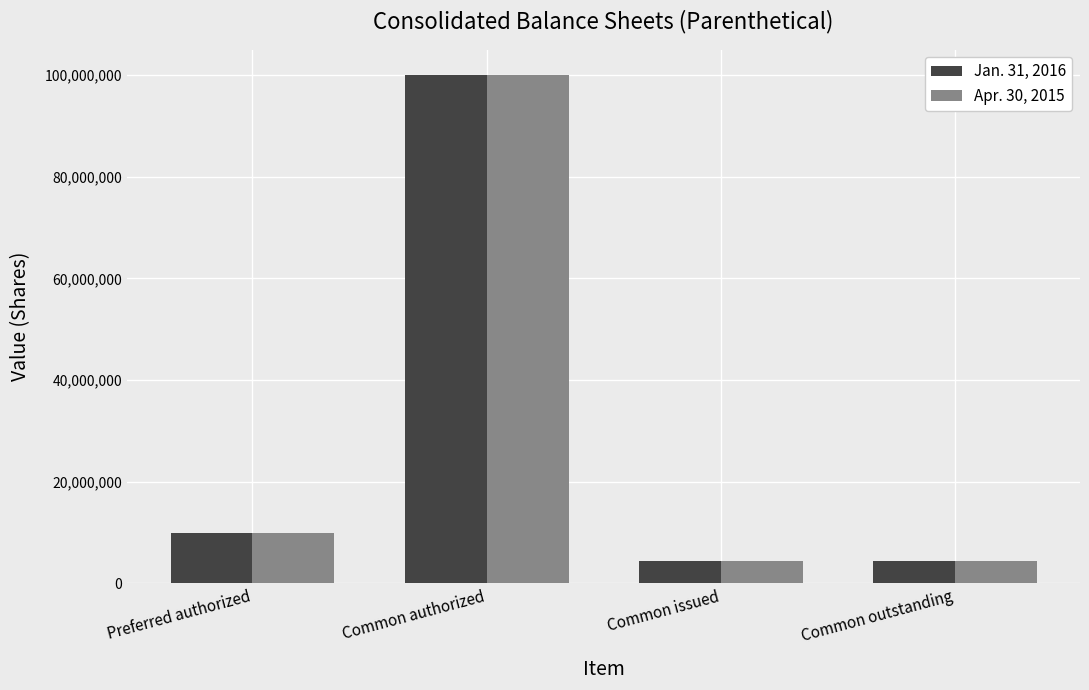

What is the total value across all series at Preferred authorized?

20000000